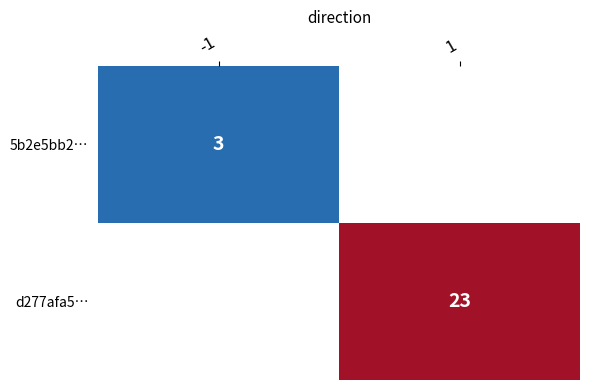

The value of d277afa5… at 1 is 23. True or false?

True